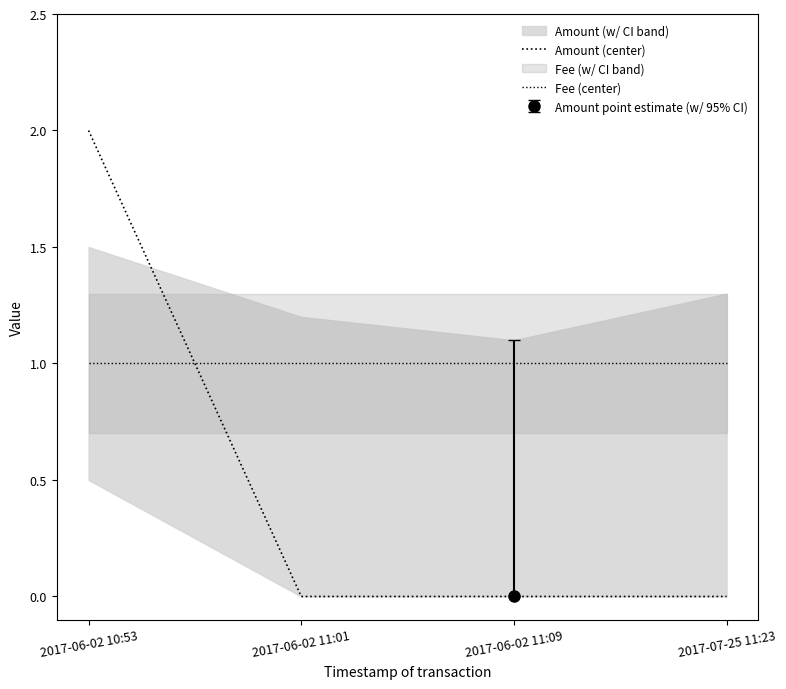

Reading right to left, transcribe all the data shown in this chart.

Amount (center): 2017-07-25 11:23=0	2017-06-02 11:09=0	2017-06-02 11:01=0	2017-06-02 10:53=2
Fee (center): 2017-07-25 11:23=1	2017-06-02 11:09=1	2017-06-02 11:01=1	2017-06-02 10:53=1